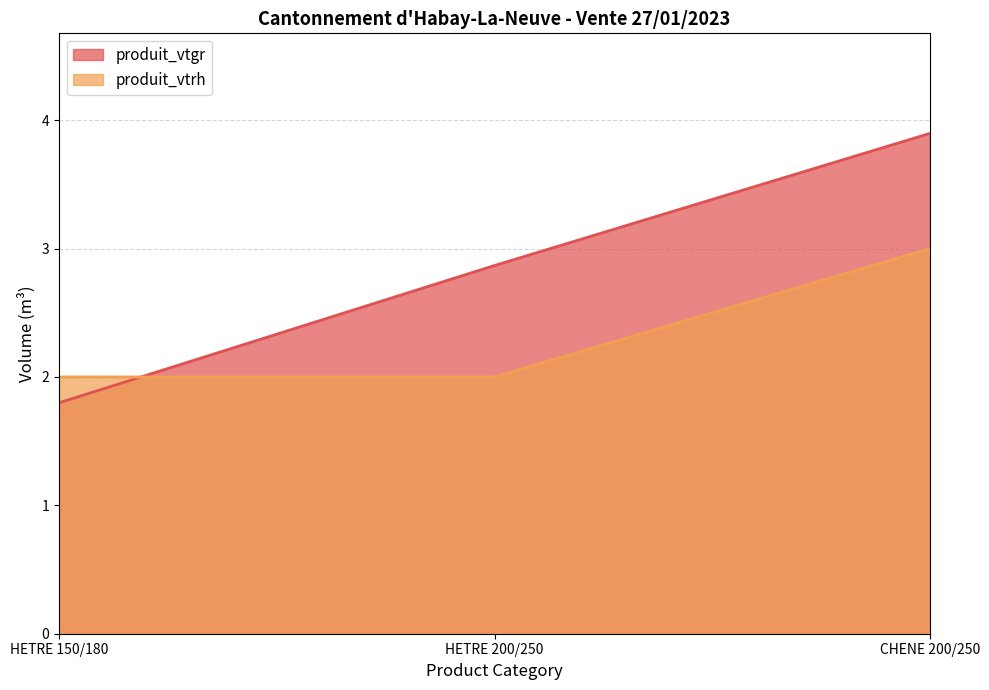

At how many categories does at least one series exceed 1?

3